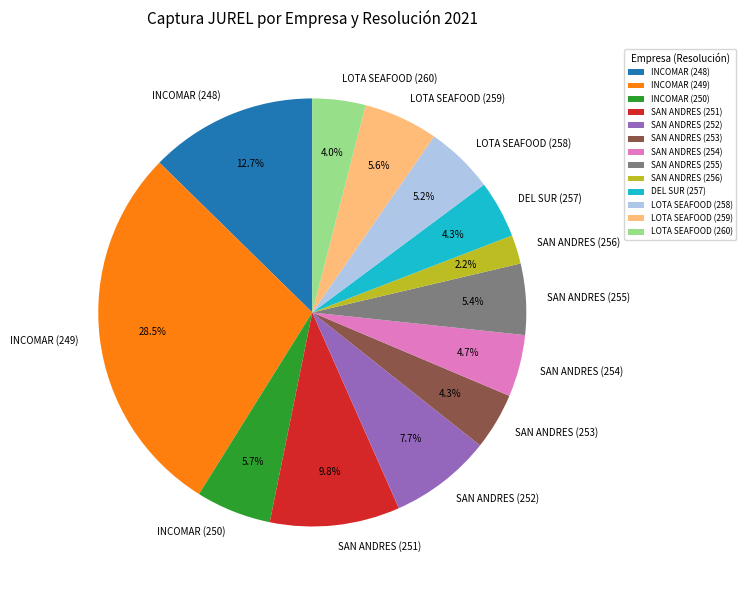

What is the smallest slice in the pie chart?

SAN ANDRES (256)